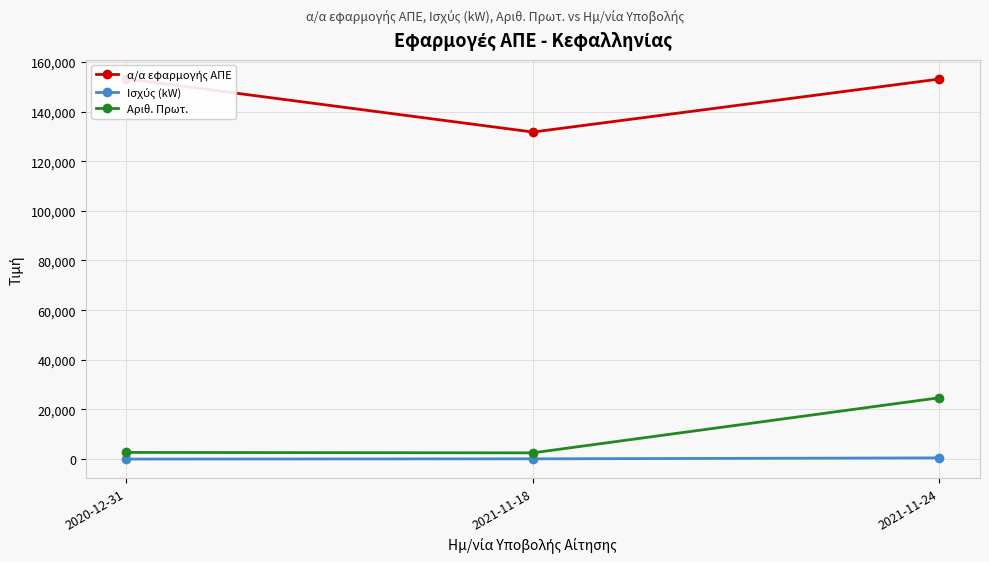

At 2021-11-18, list the series in order from smallest to largest.

Ισχύς (kW), Αριθ. Πρωτ., α/α εφαρμογής ΑΠΕ